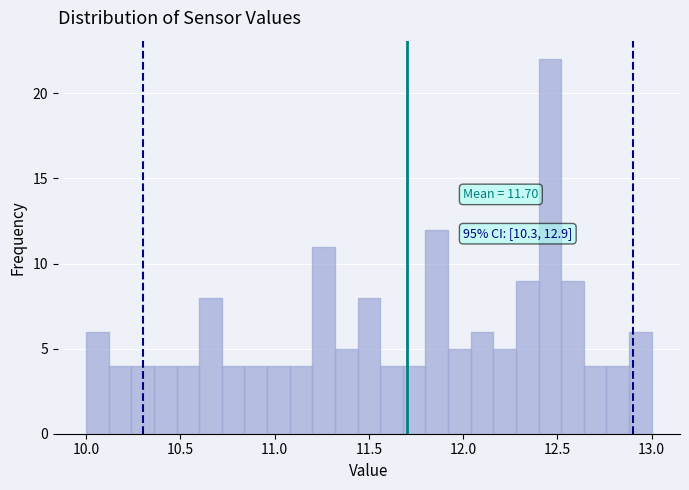

Read against the x-axis, roughly where is the centre of the tallest bar?

12.45